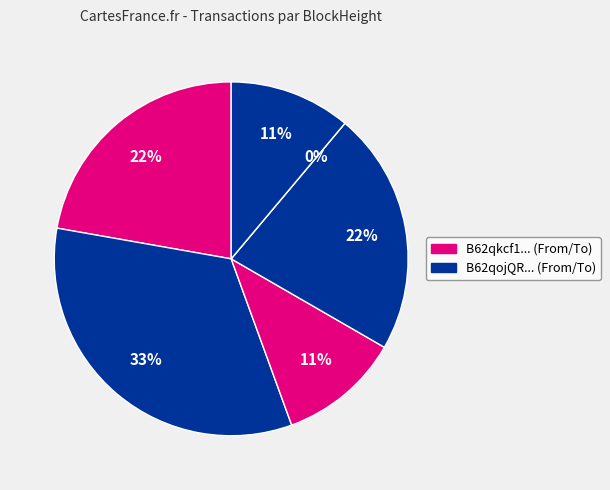

Does 237837 account for over 50% of the chart?

No